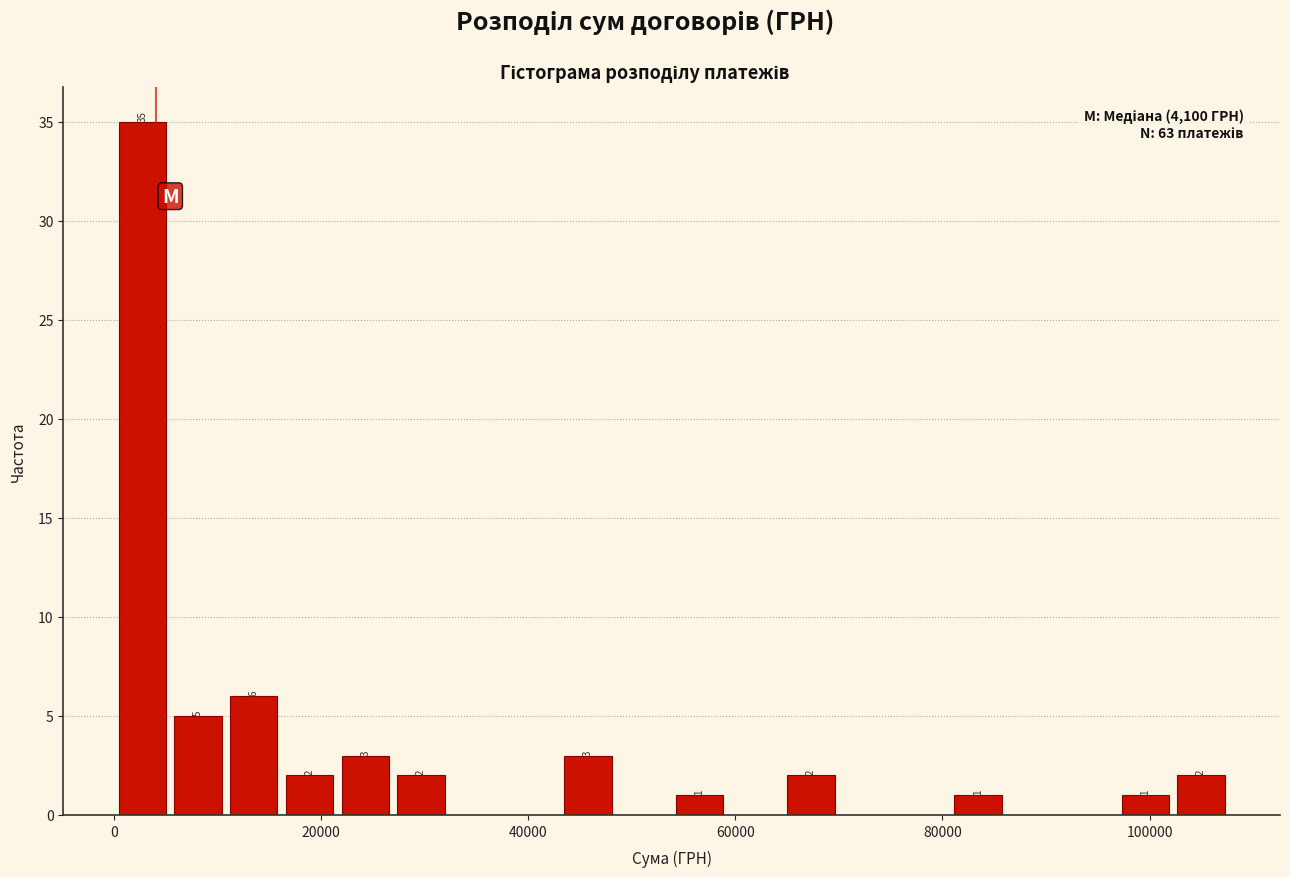

Around what value on the x-axis is the tallest bar? Give the approximate position of its centre, as read against the axis.

2000